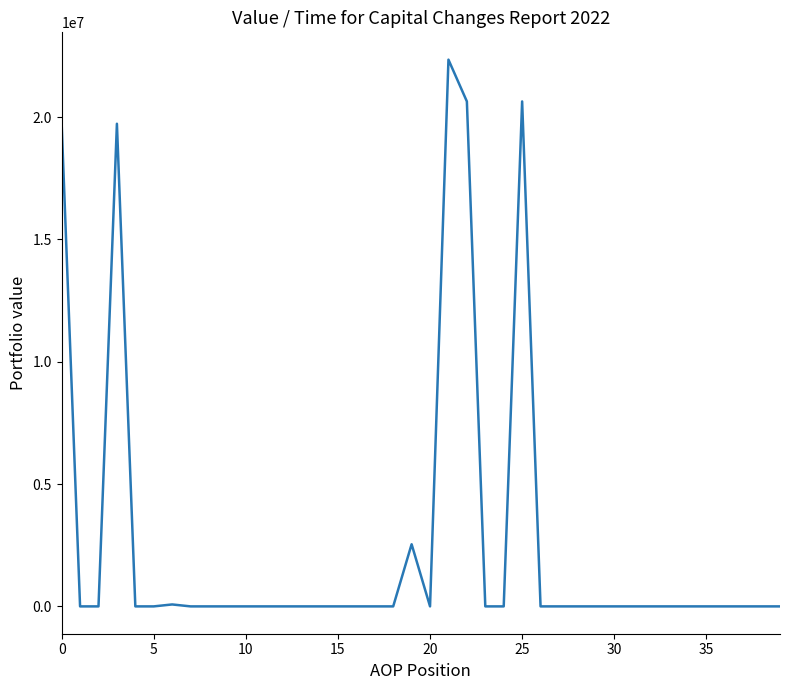

What is the greatest value displayed?

22352225